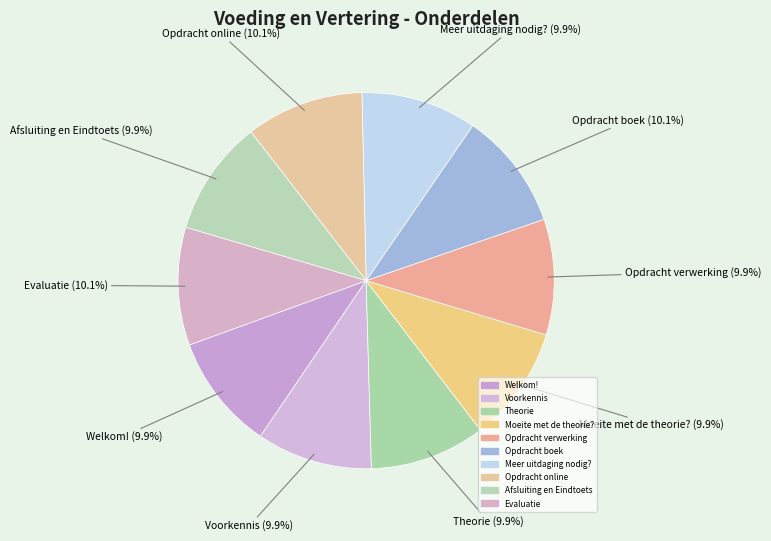

Count the number of slices in the pie.

10